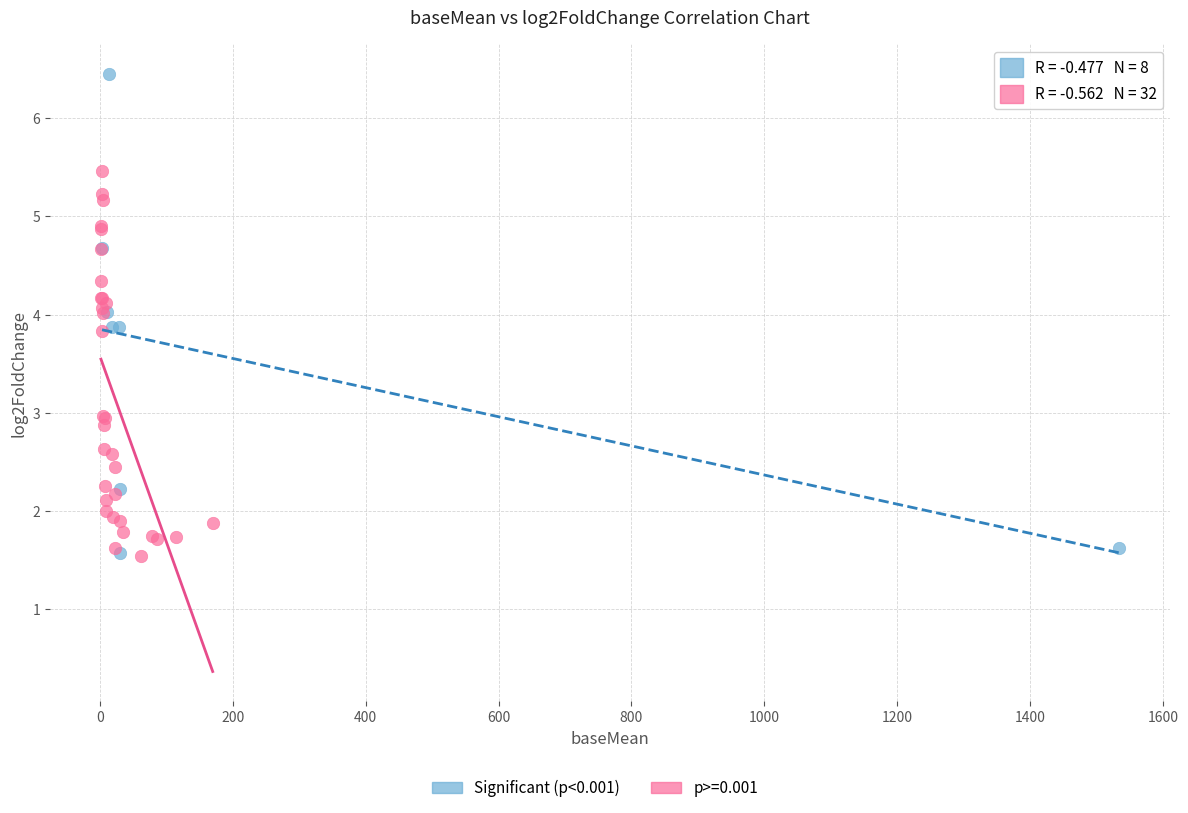

Which series has the widest spread of Y values?

Significant (p<0.001)